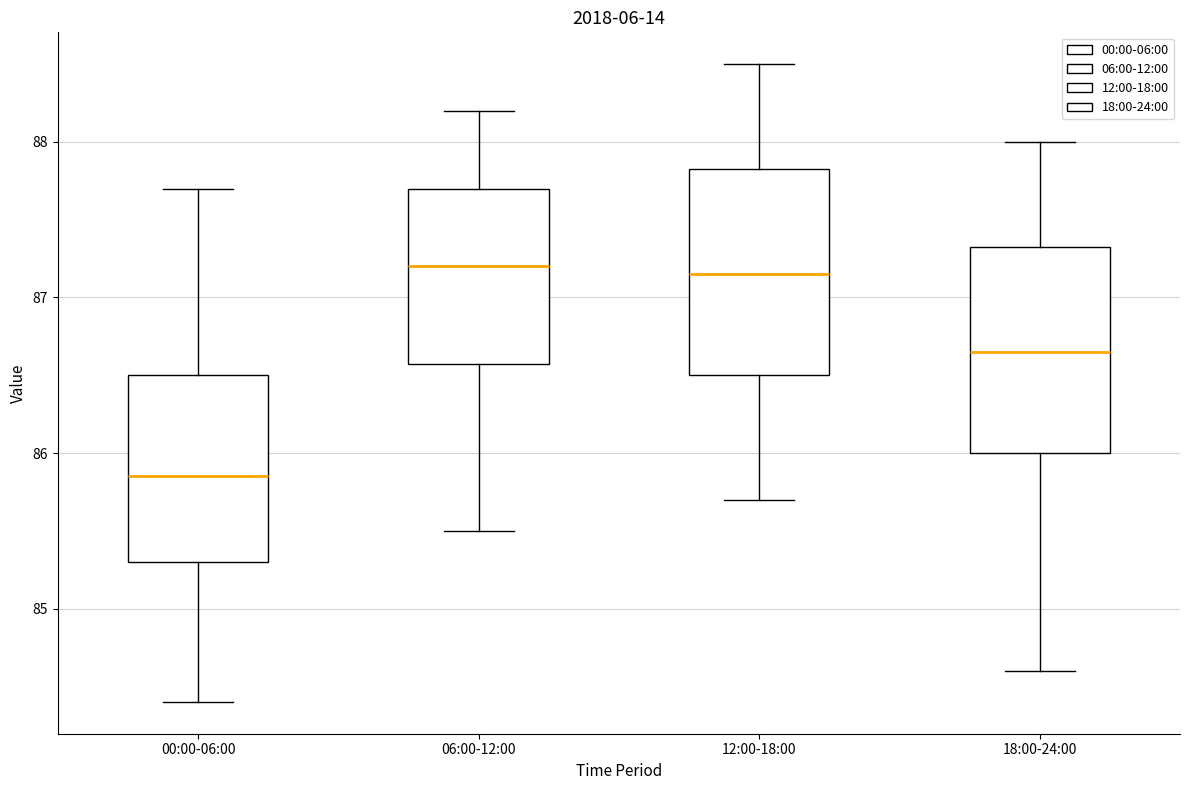

Reading left to right, transcribe this box plot: for each box, give where its median line is, the range the box spans, and where its two whiskers end, as read against the y-axis. The values are not printed on the chart, so give them approximately, as read against the axis.

00:00-06:00: median 85.9, box 85.3 to 86.5, whiskers 84.4 to 87.7
06:00-12:00: median 87.2, box 86.6 to 87.7, whiskers 85.5 to 88.2
12:00-18:00: median 87.2, box 86.5 to 87.8, whiskers 85.7 to 88.5
18:00-24:00: median 86.7, box 86.0 to 87.3, whiskers 84.6 to 88.0